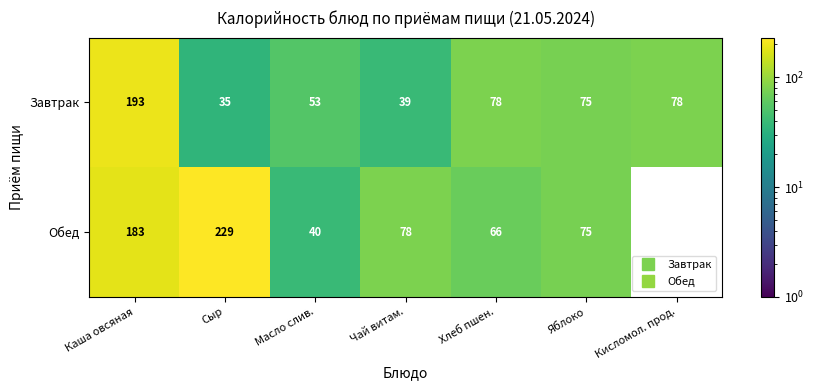

What is the approximate value of Обед at Каша овсяная?

182.8